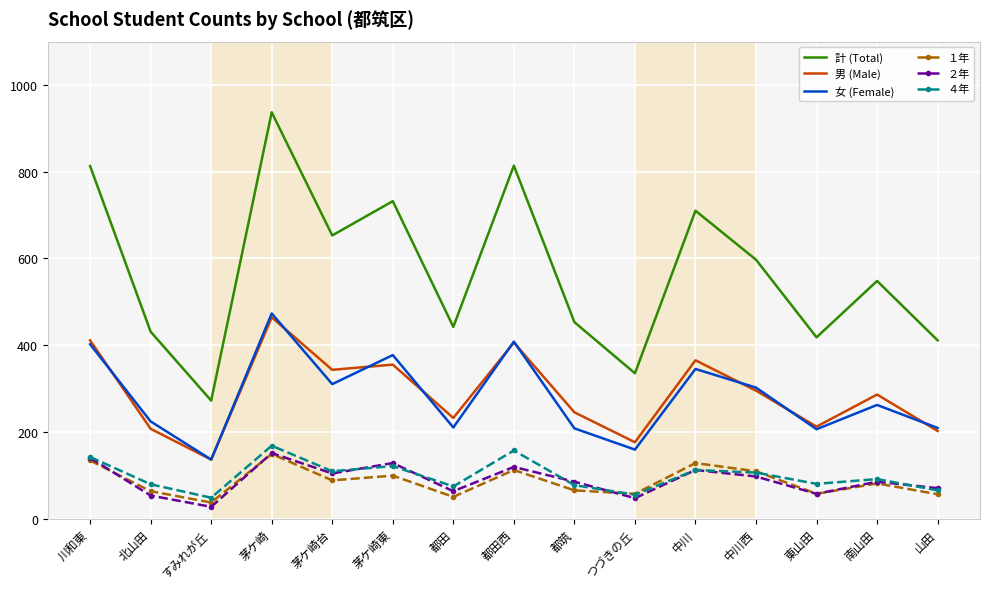

What is the maximum value for １年?

149